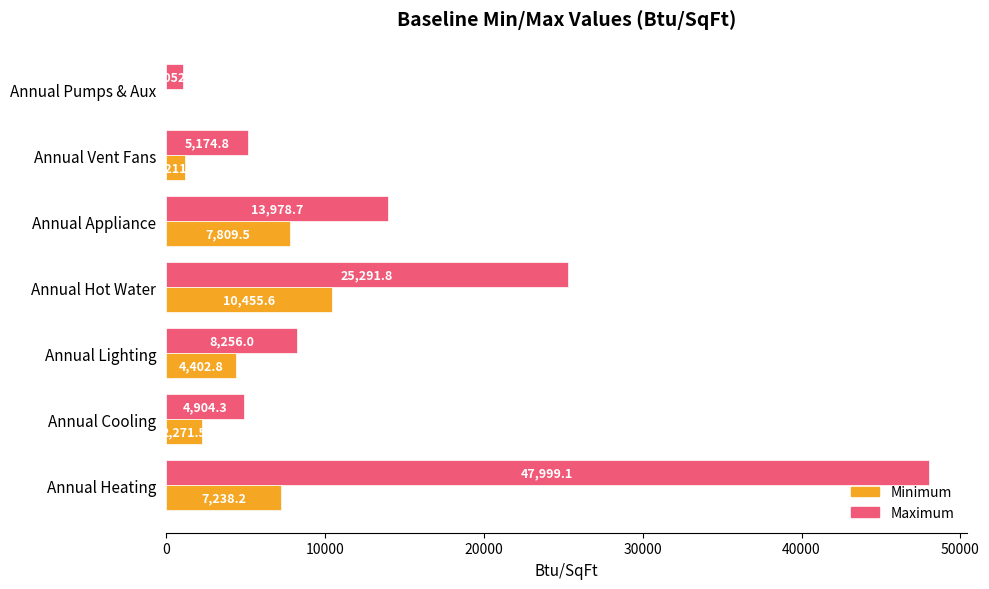

Between Annual Hot Water and Annual Vent Fans, which series saw the biggest shift?

Maximum